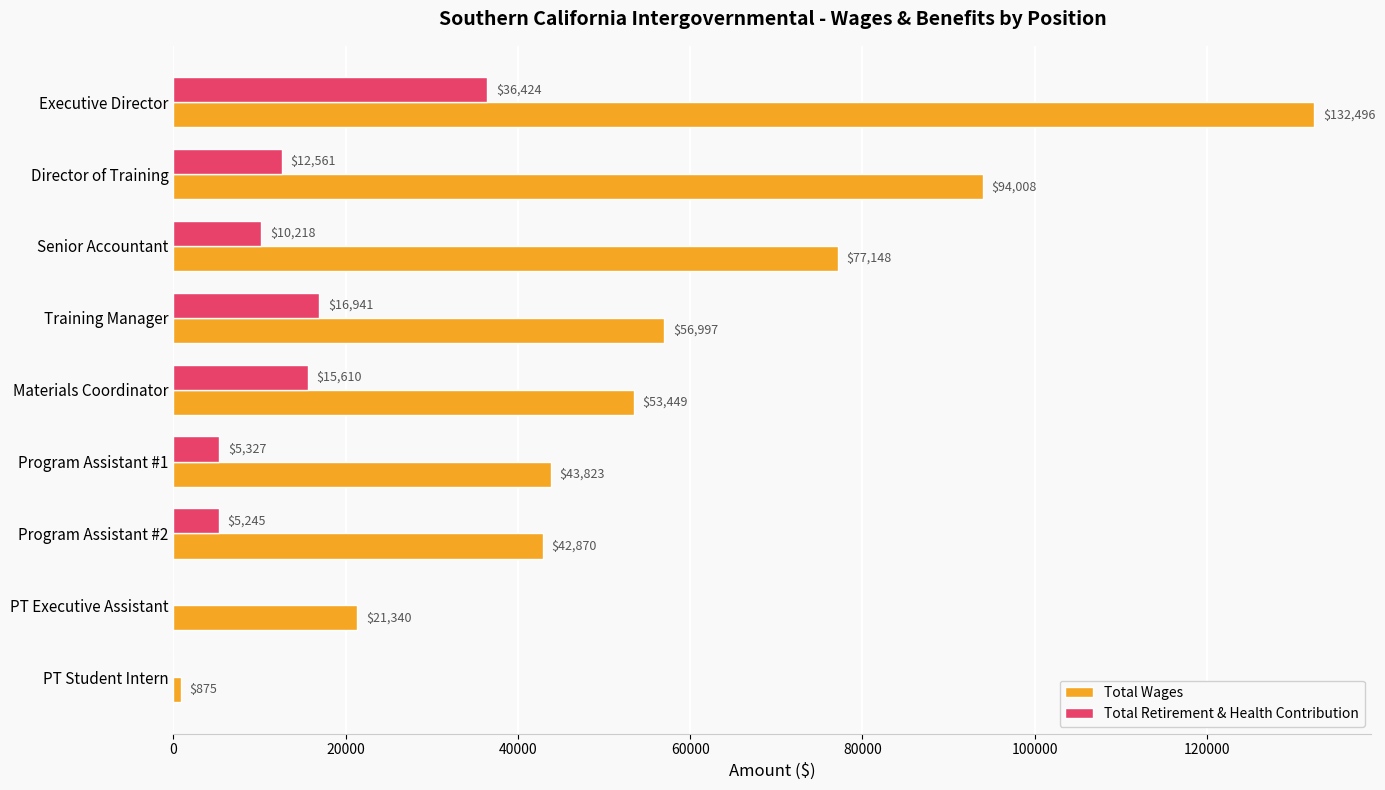

At which category is the sum across all series the highest?

Executive Director